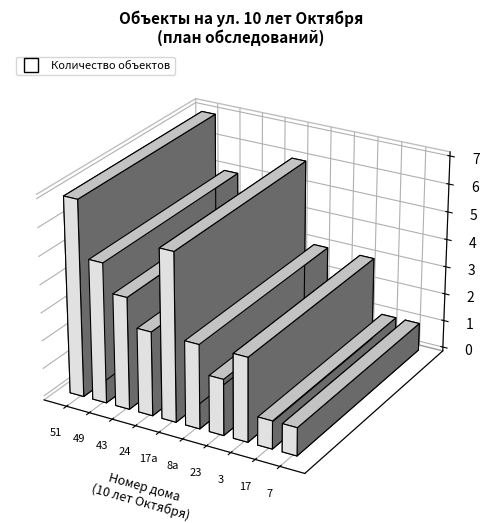

Which label corresponds to the smallest value in the chart?

10 лет Октября, 17